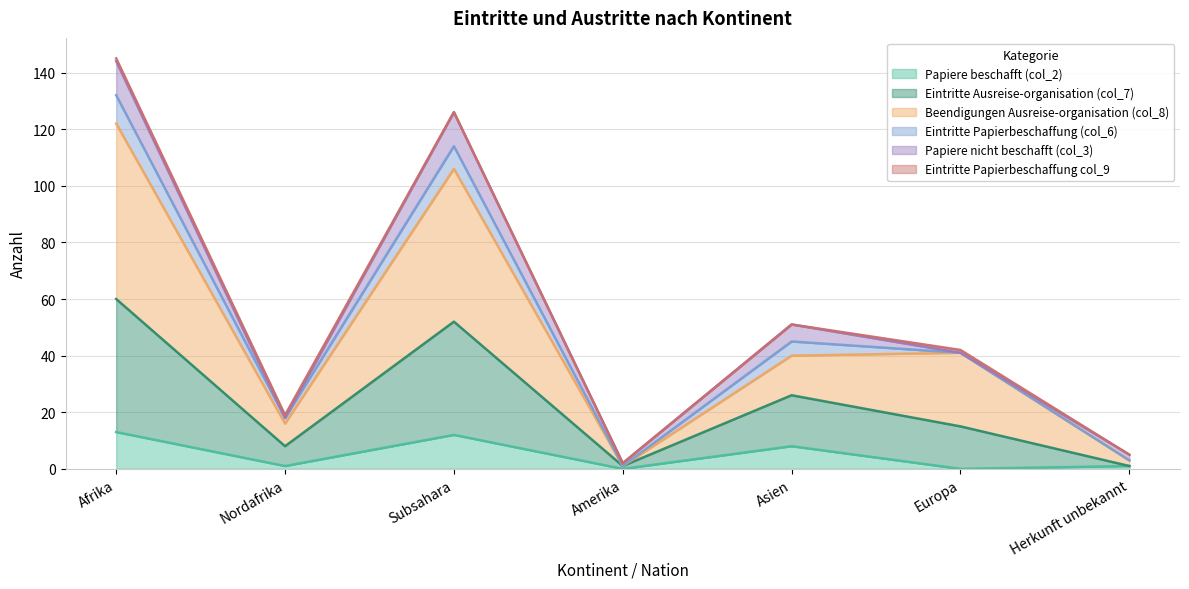

At which category is the sum across all series the highest?

Afrika